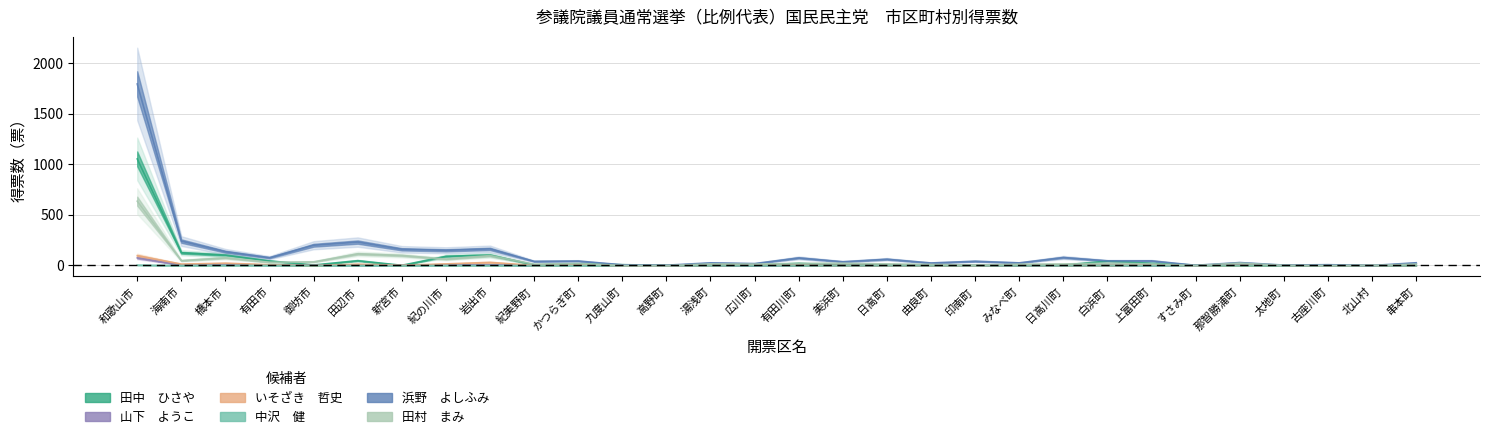

Where is the first local minimum for 浜野　よしふみ?

有田市